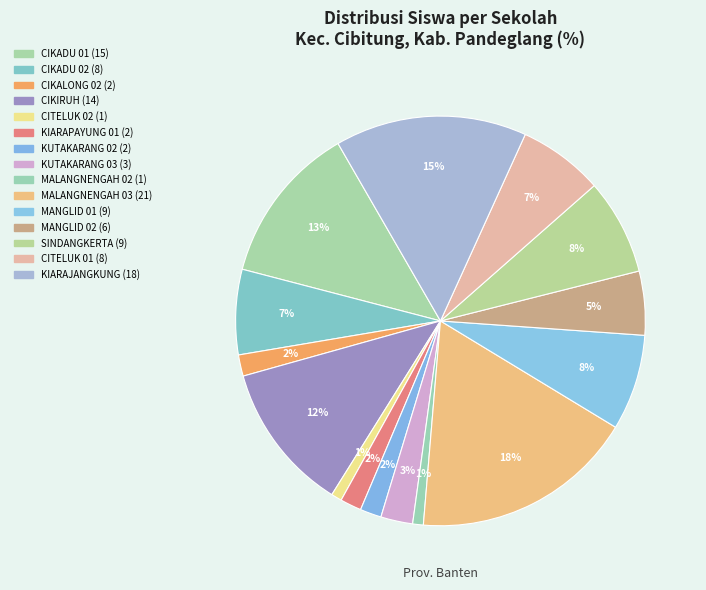

To the nearest percent, what is the difference between the largest and smallest slice percentages?

17%